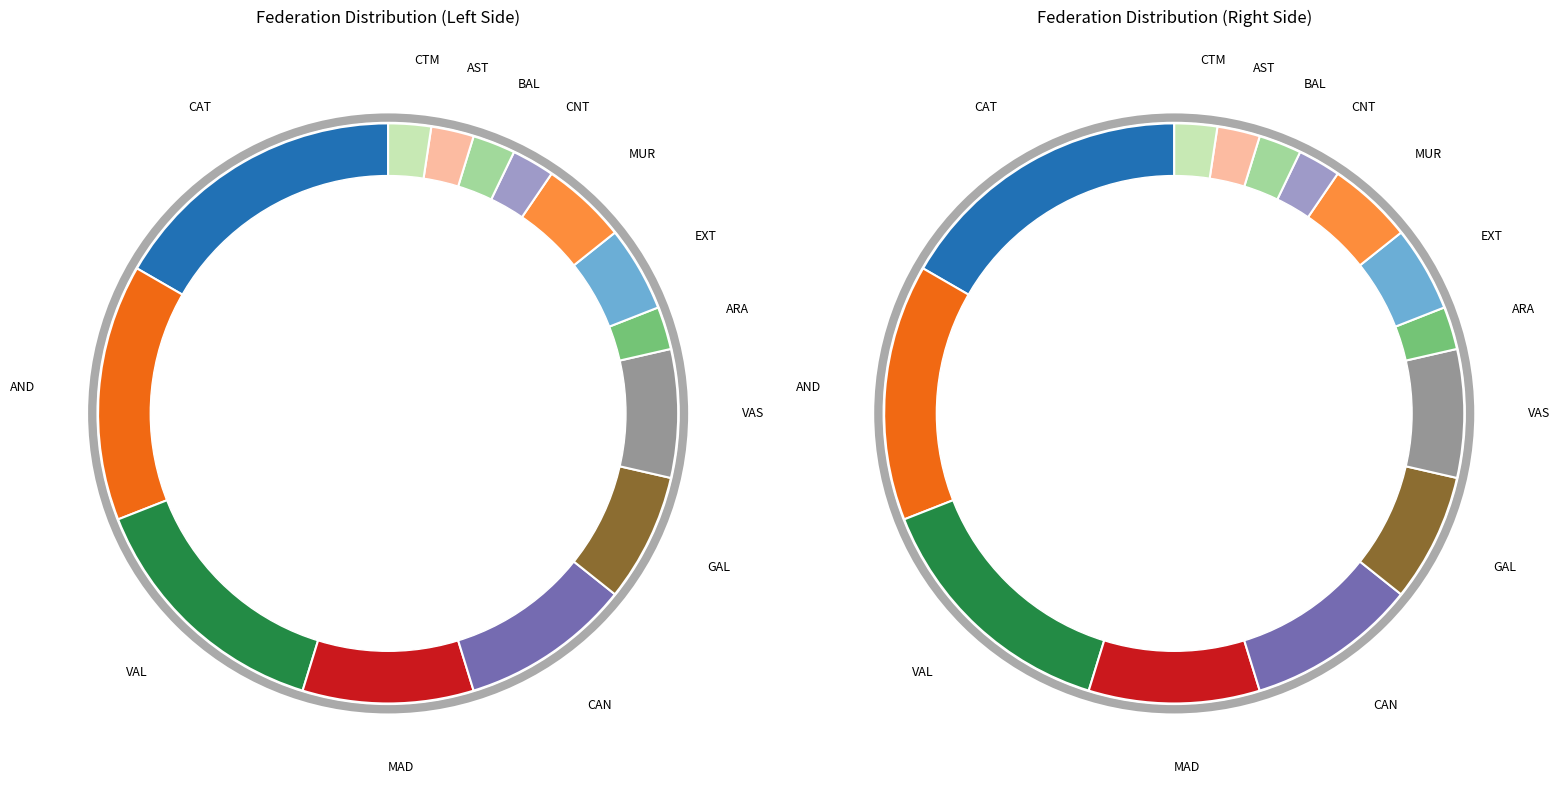

True or false: MUR accounts for 5% of the total.

True